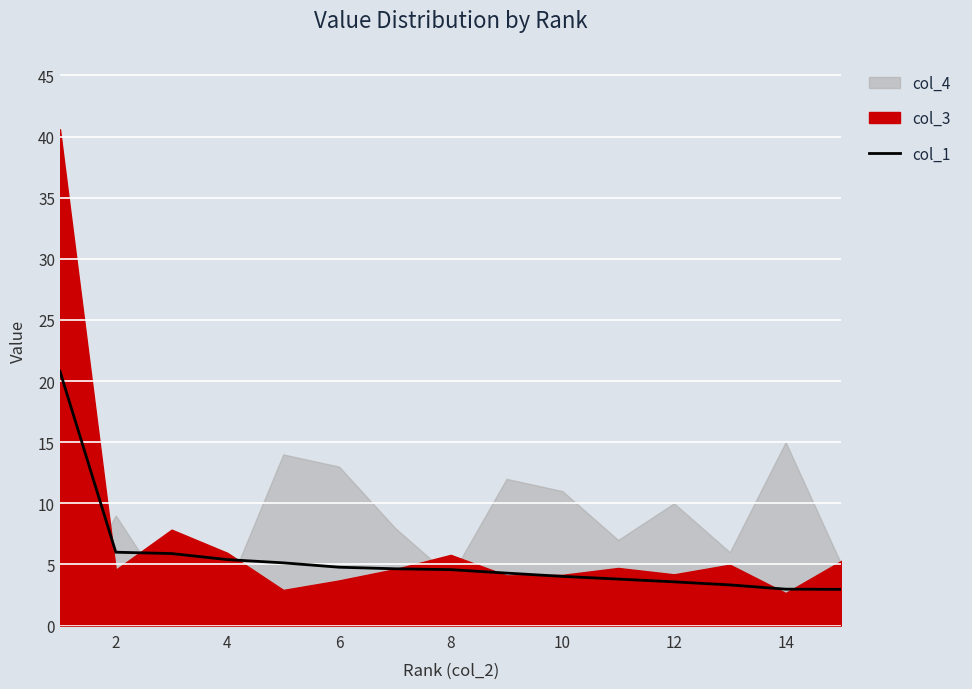

Is it true that col_1 equals 10.6 at 2?

False